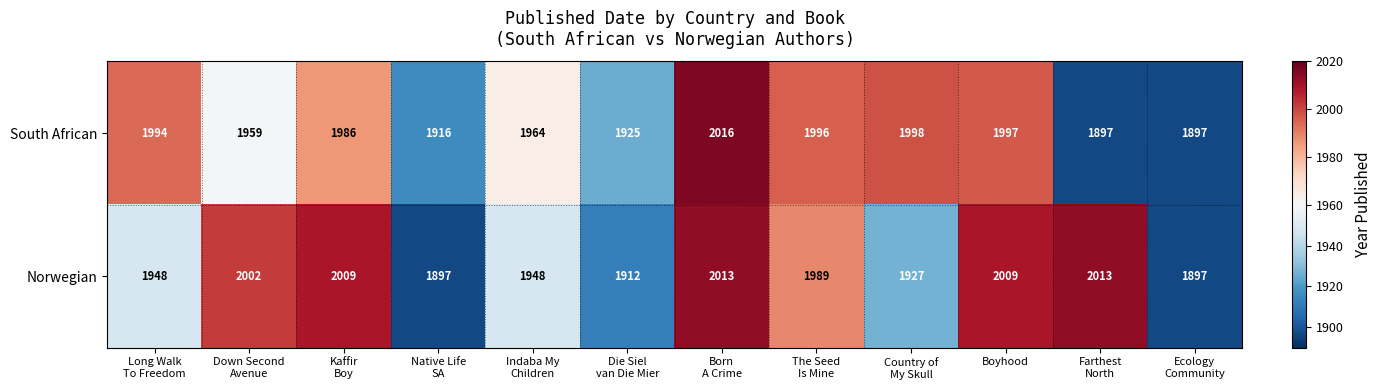

Which label corresponds to the largest value in the chart?

Born
A Crime